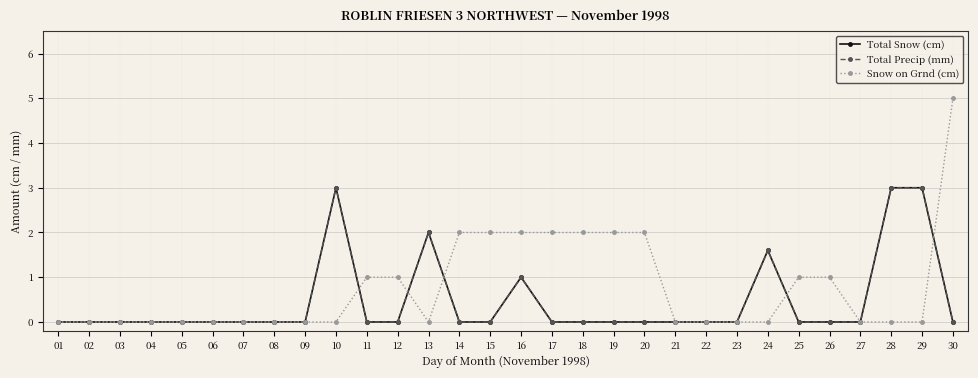

What value does the Snow on Grnd (cm) series have at 19?

2.0